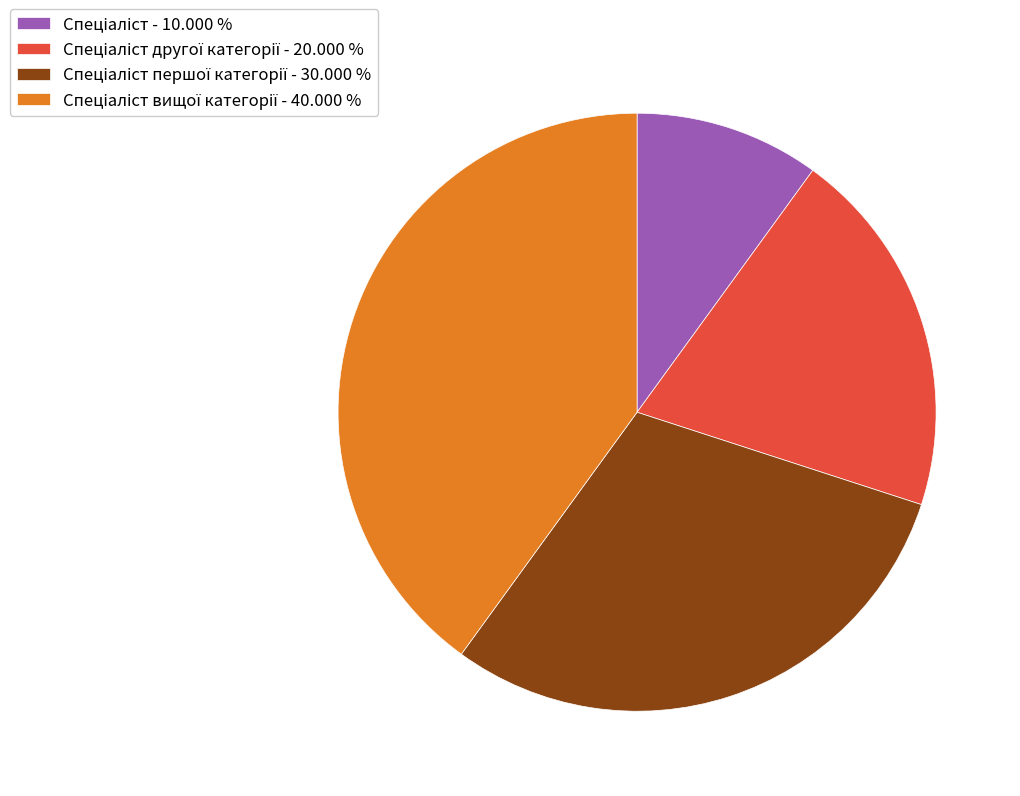

Does any single category account for the majority?

No